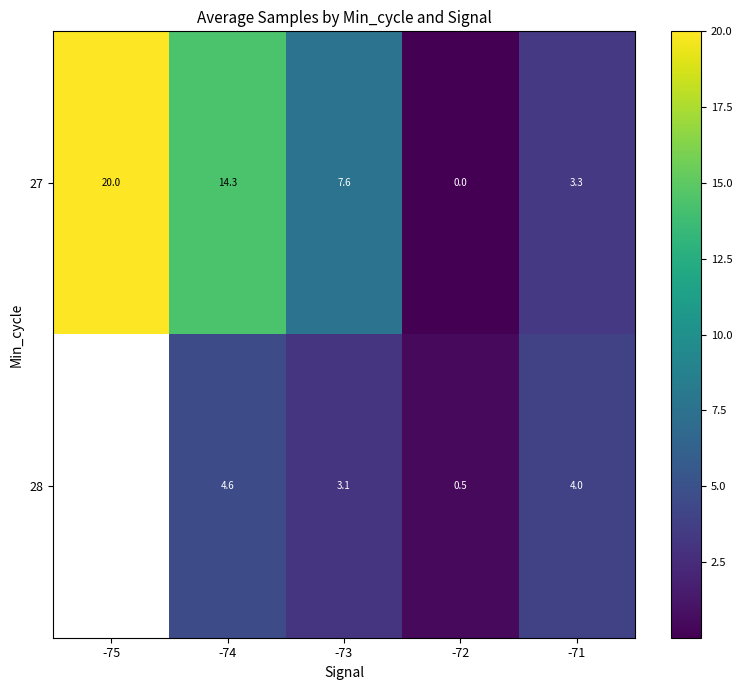

Where is 27 nearest to the value 10?

-73